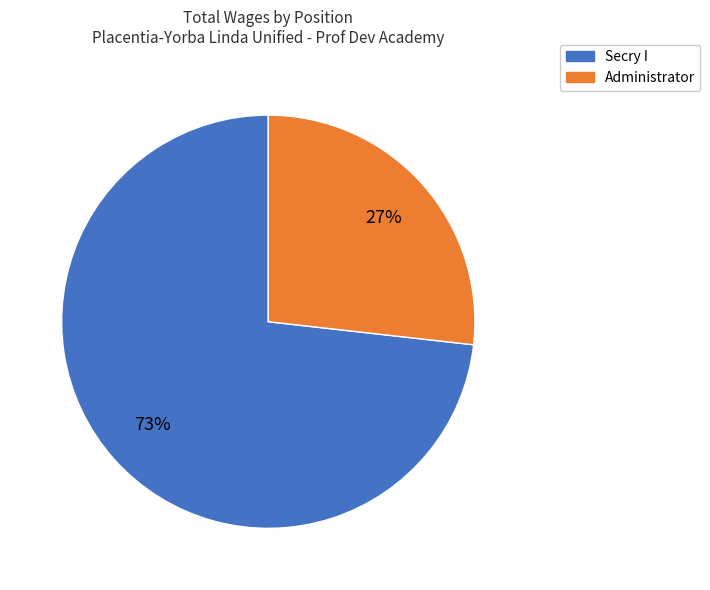

Count the number of slices in the pie.

2